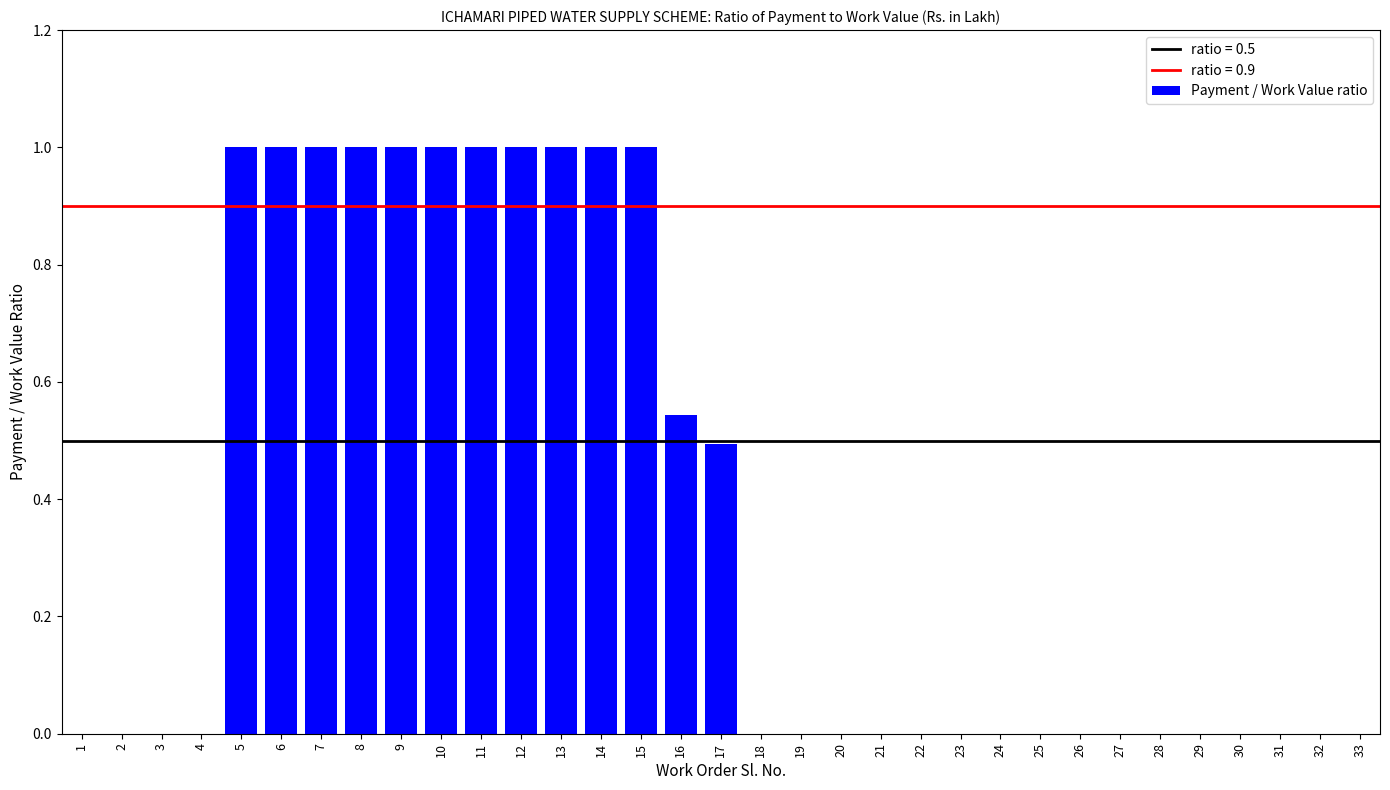

What is the greatest value displayed?

1.0